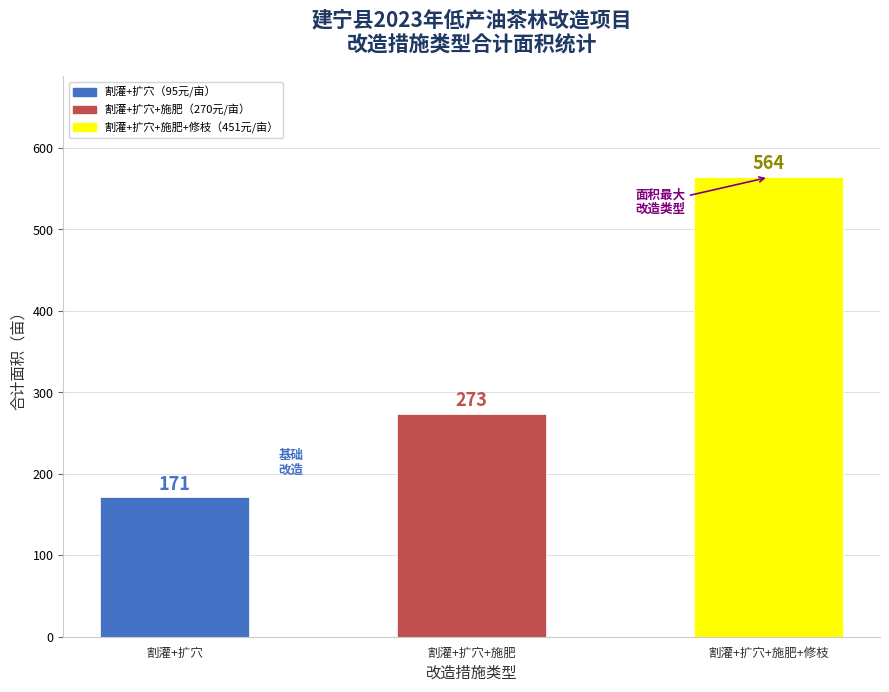

How many values are between 171 and 564?

3